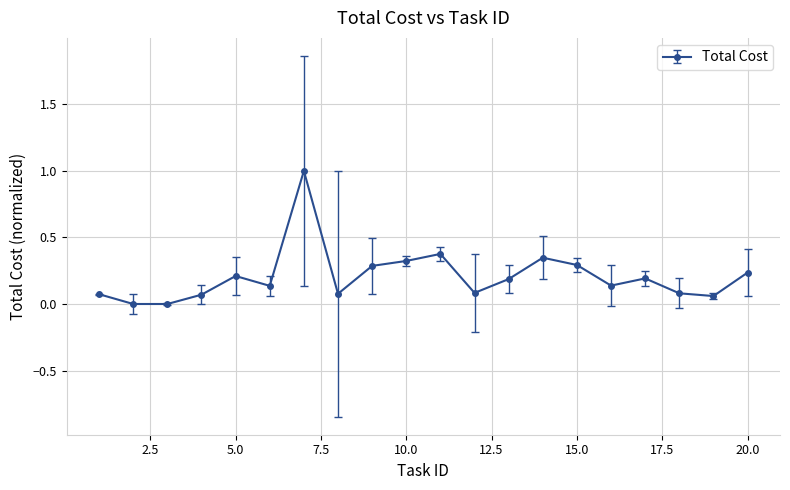

Does the chart have visible grid lines?

Yes